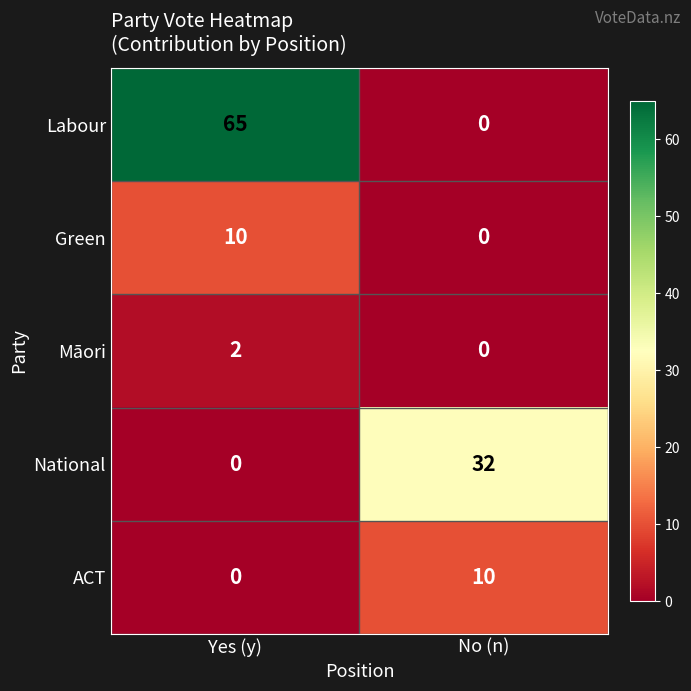

Between Yes (y) and No (n), which series saw the biggest shift?

Labour